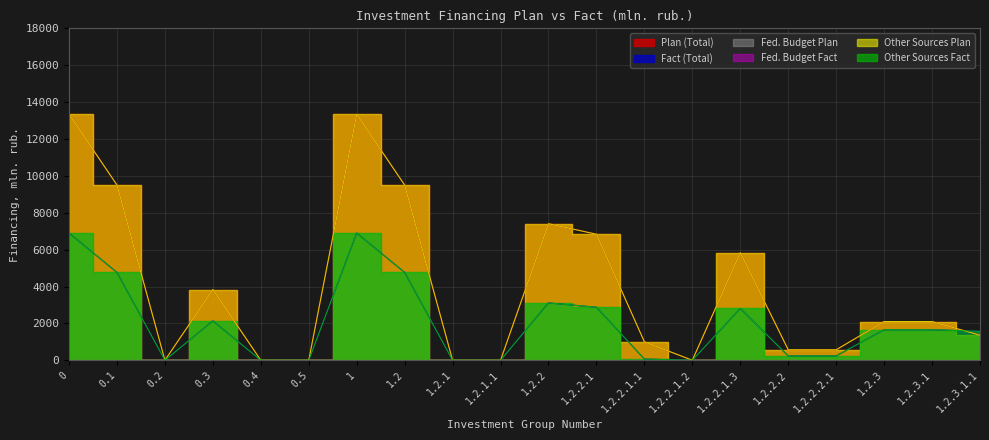

Is the value of Other Sources Plan at 1.2.2.1.2 greater than the value of Fact (Total) at 1.2.2.2?

No